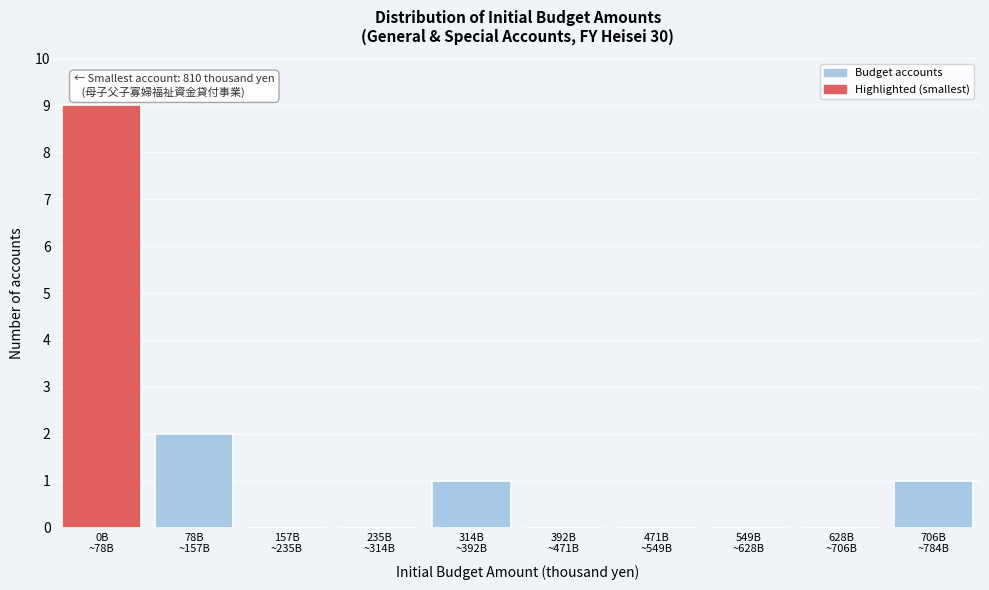

What is the greatest value displayed?

9